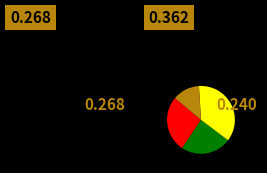

Is there any slice that represents more than half of the pie?

No